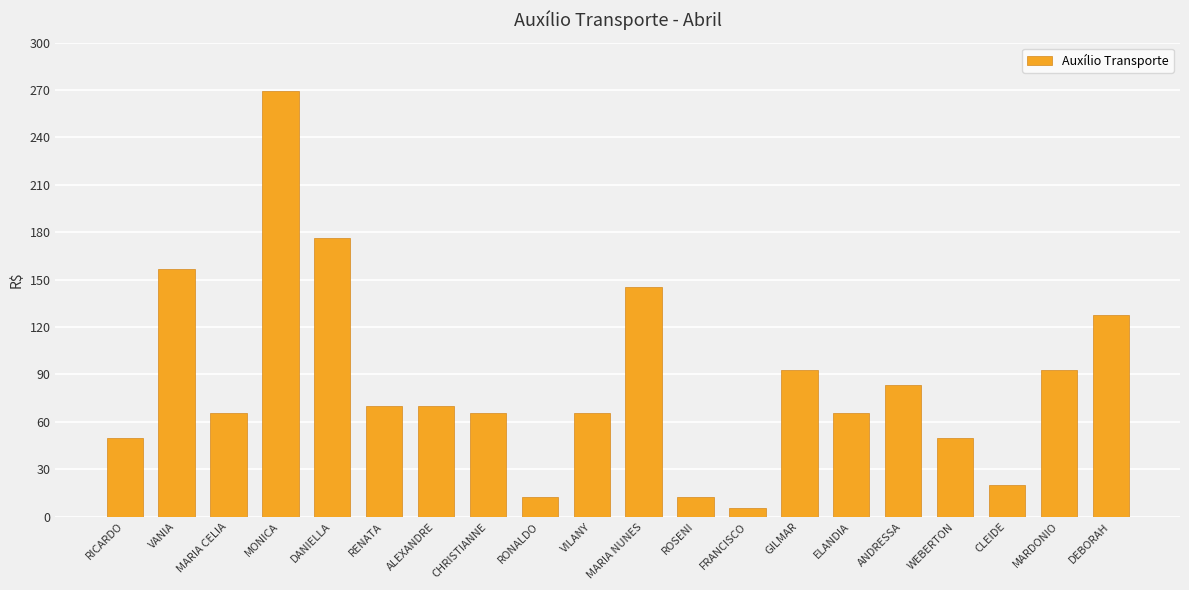

Is it true that the value at ANDRESSA is 83.5?

True